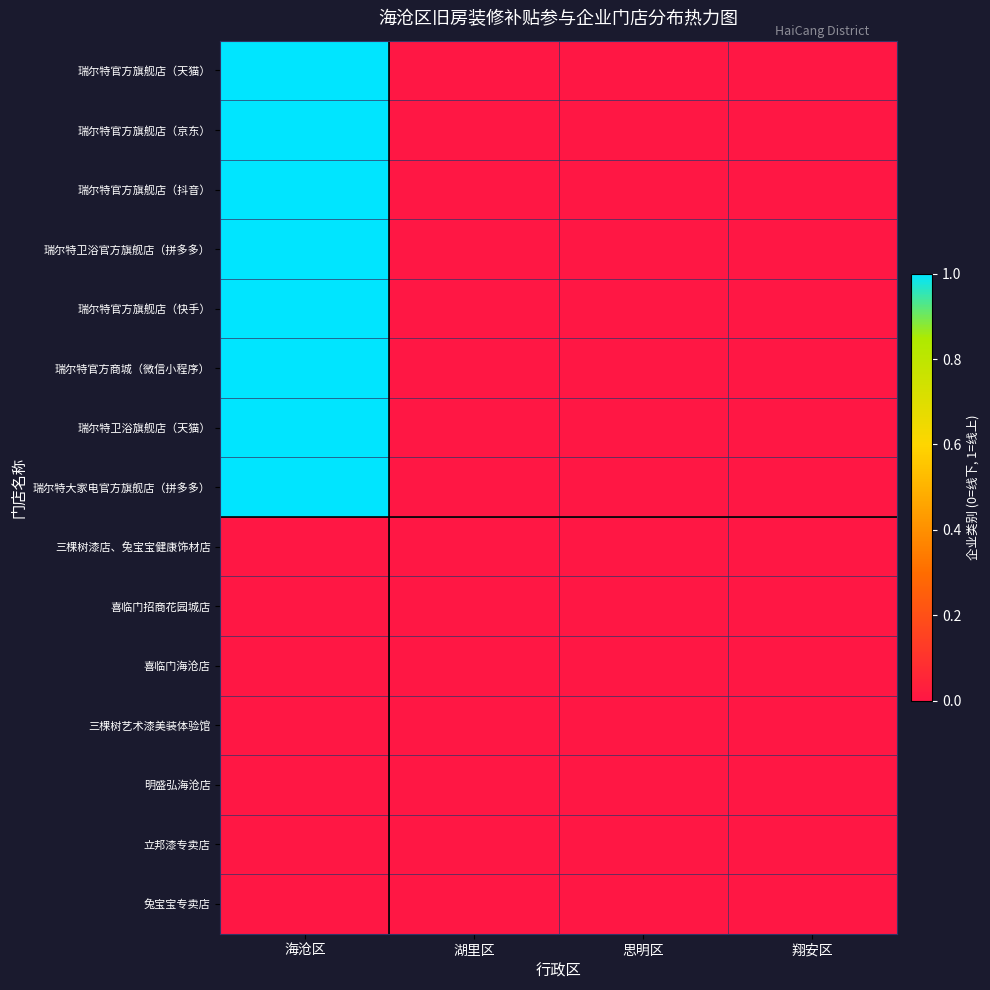

How many categories are shown in the chart?

4